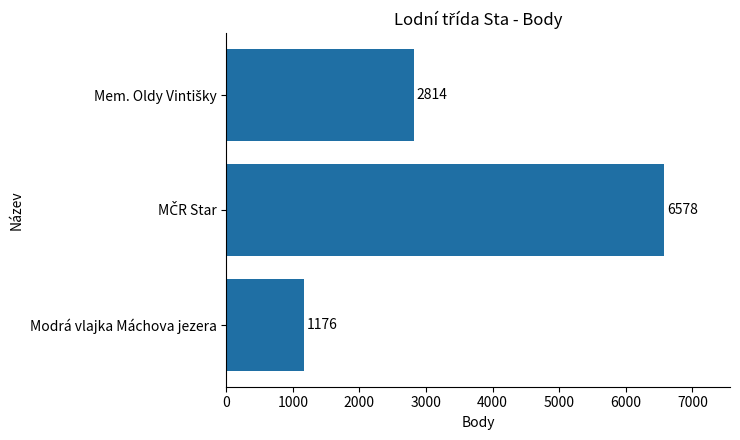

What is the difference between the second highest and minimum values?

1638